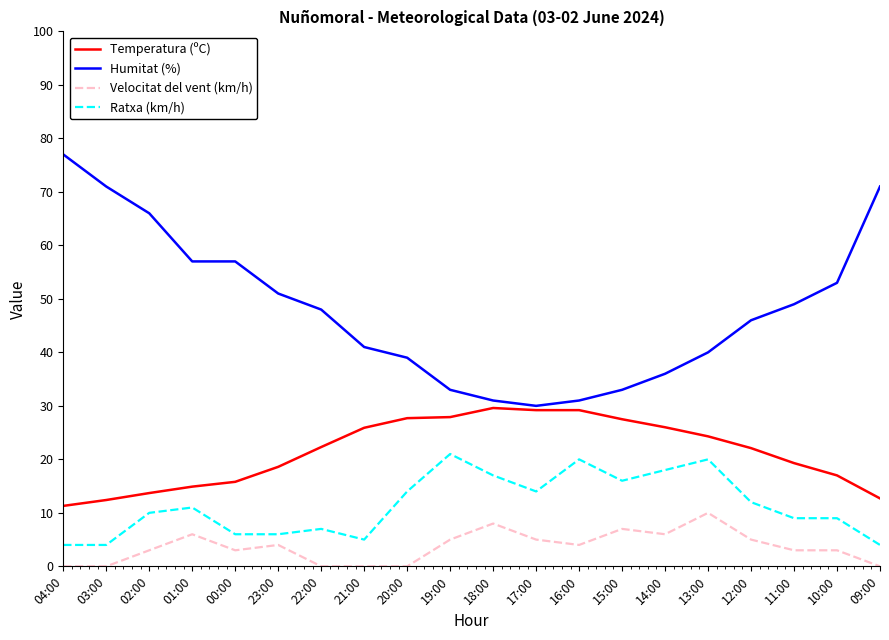

How many lines are shown in the chart?

4